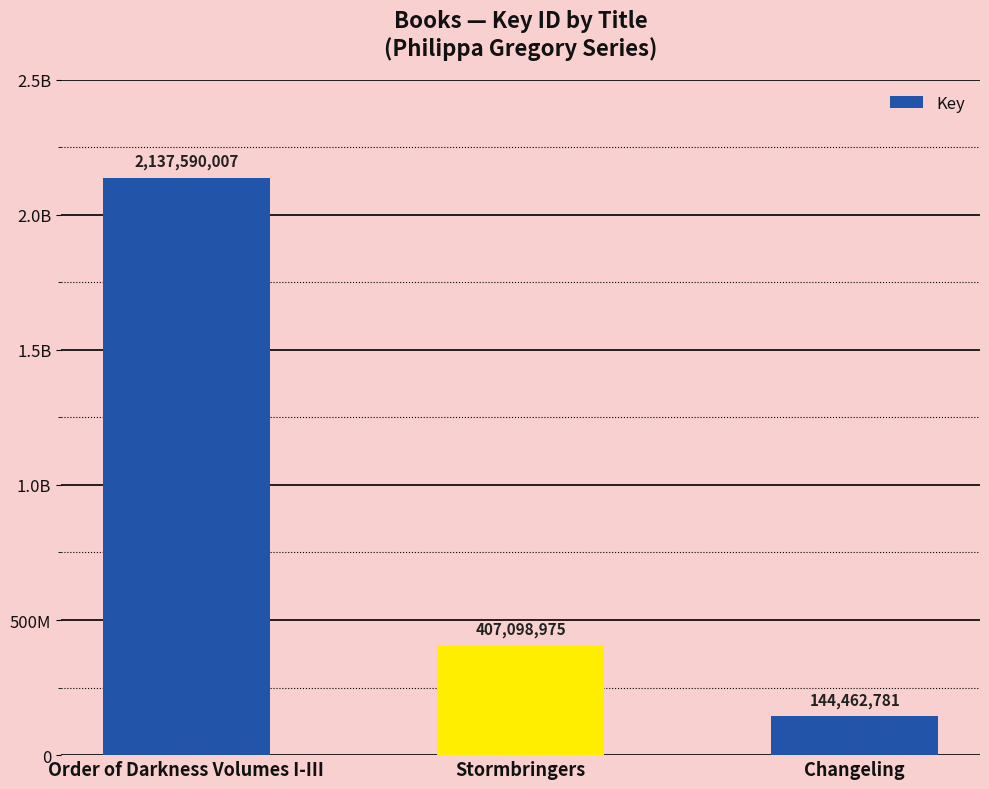

Does the chart contain stacked bars?

No